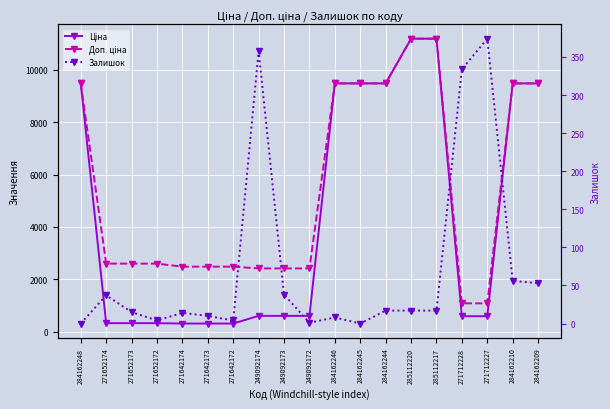

Is it true that Доп. ціна equals 498.4 at 249092173?

False